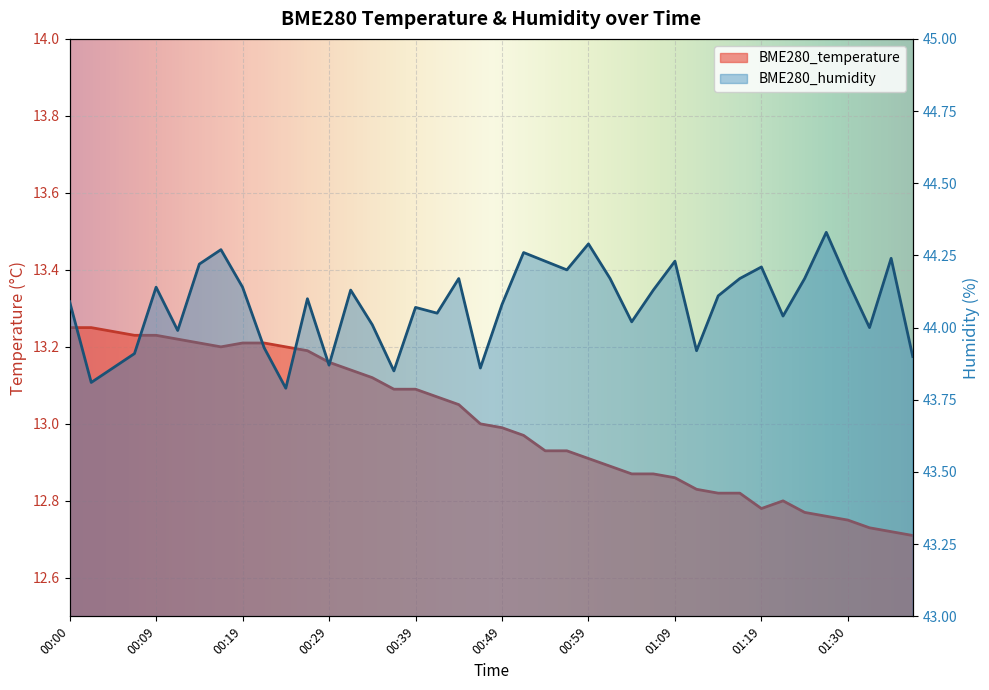

Reading left to right, what are all the values shown in this chart?

BME280_temperature: 13.2	13.2	13.2	13.2	13.2	13.2	13.2	13.2	13.2	13.2	13.2	13.2	13.2	13.1	13.1	13.1	13.1	13.1	13.1	13.0	13.0	13.0	12.9	12.9	12.9	12.9	12.9	12.9	12.9	12.8	12.8	12.8	12.8	12.8	12.8	12.8	12.8	12.7	12.7	12.7
BME280_humidity: 44.1	43.8	43.9	43.9	44.1	44.0	44.2	44.3	44.1	43.9	43.8	44.1	43.9	44.1	44.0	43.9	44.1	44.0	44.2	43.9	44.1	44.3	44.2	44.2	44.3	44.2	44.0	44.1	44.2	43.9	44.1	44.2	44.2	44.0	44.2	44.3	44.2	44.0	44.2	43.9